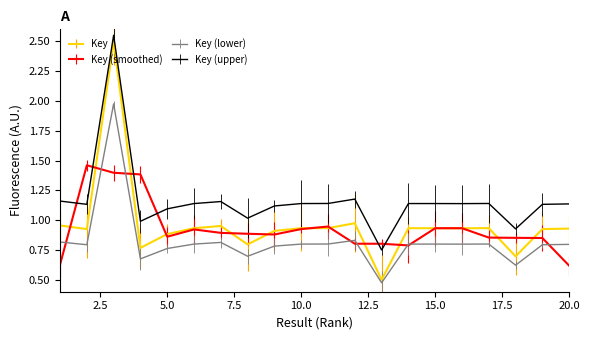

Which series has the largest total across all categories?

Key (upper)